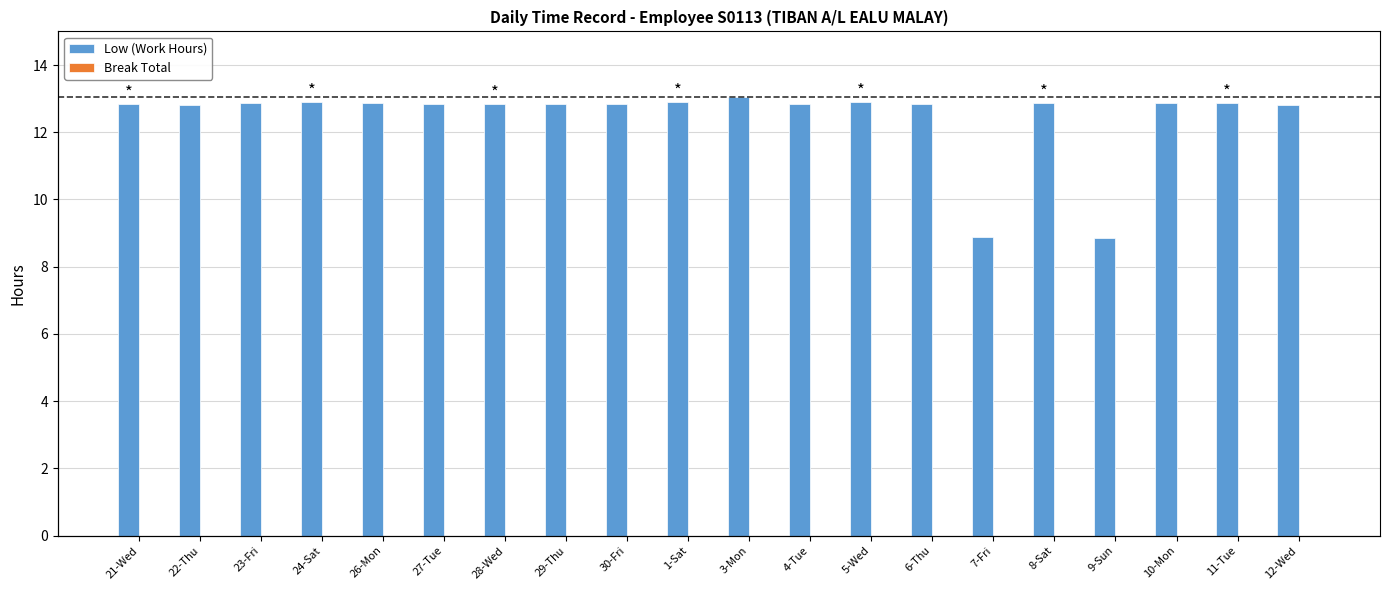

At which label is Break Total closest to 0?

21-Wed